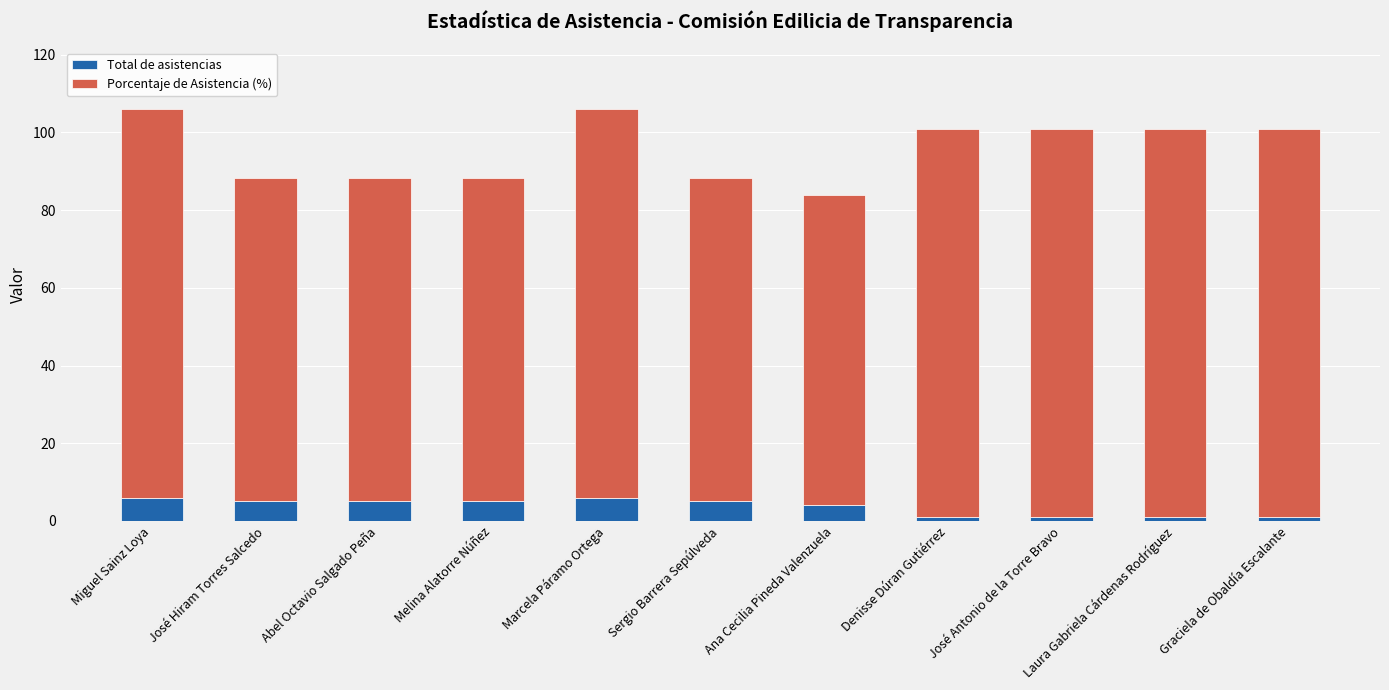

What is the difference between the second highest and second lowest values in the Total de asistencias series?

5.0